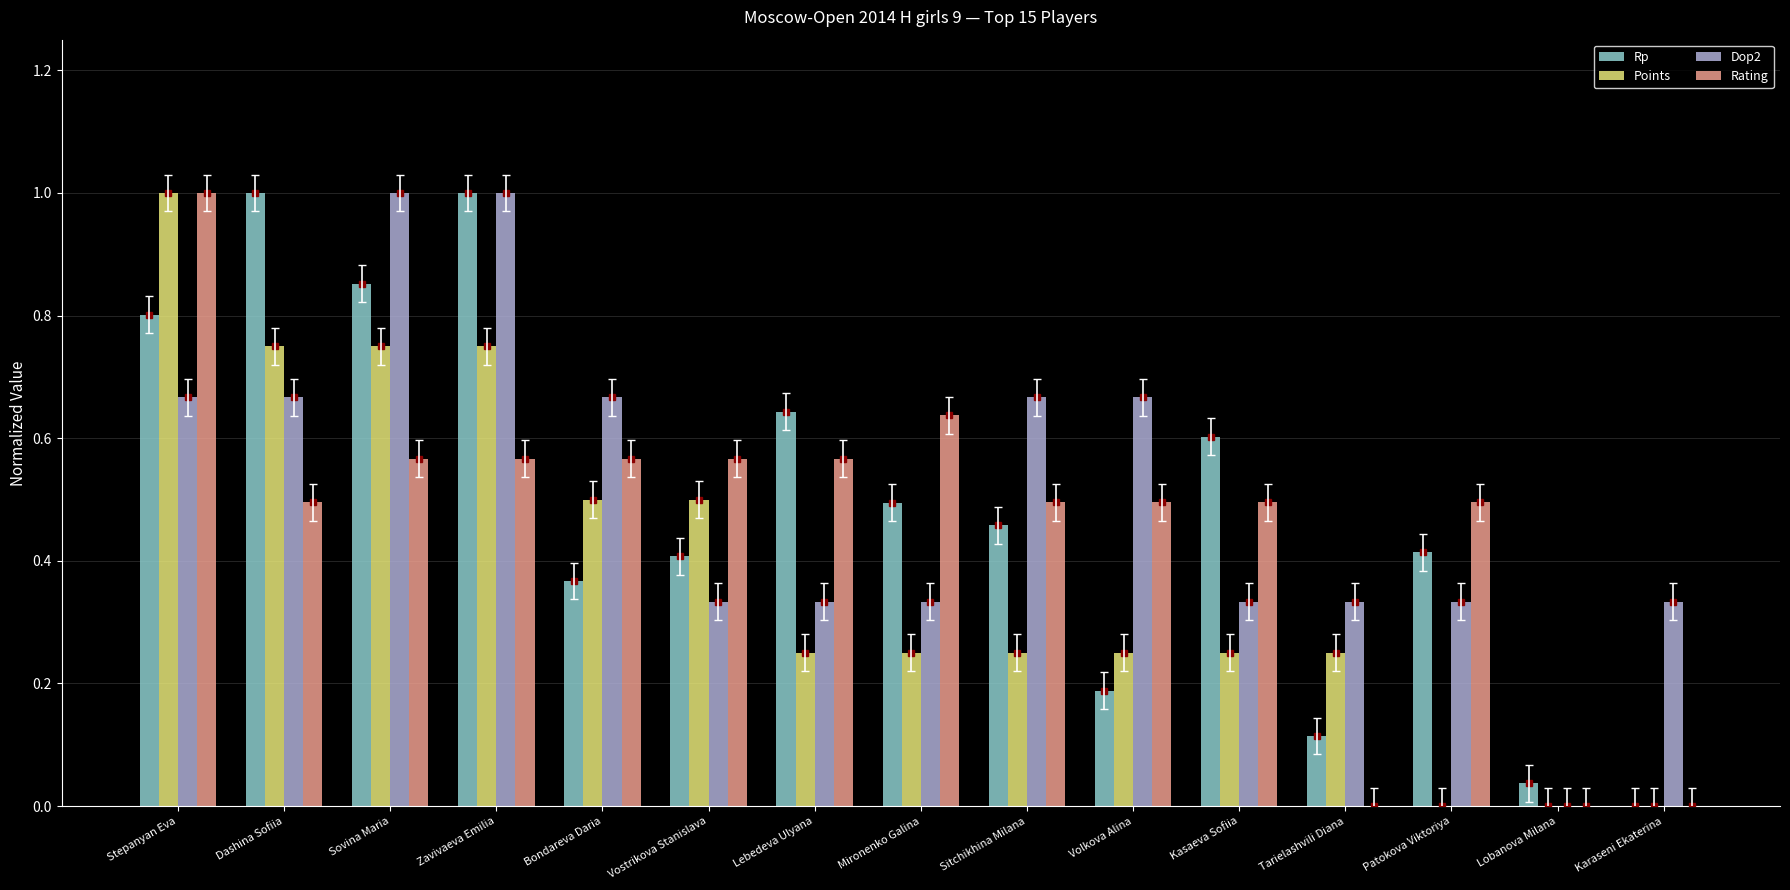

What is the sum of all Points values?

5.8